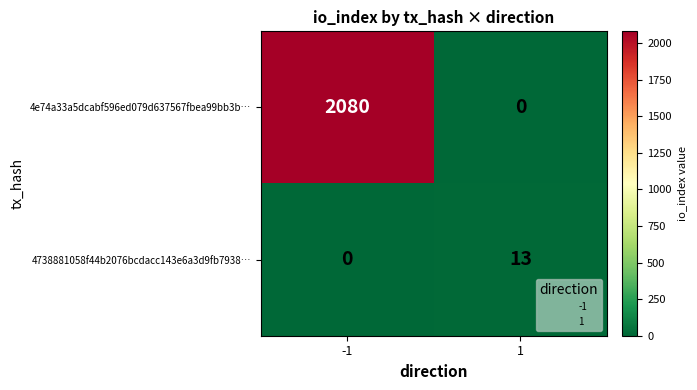

What is the total value across all series at 1?

13